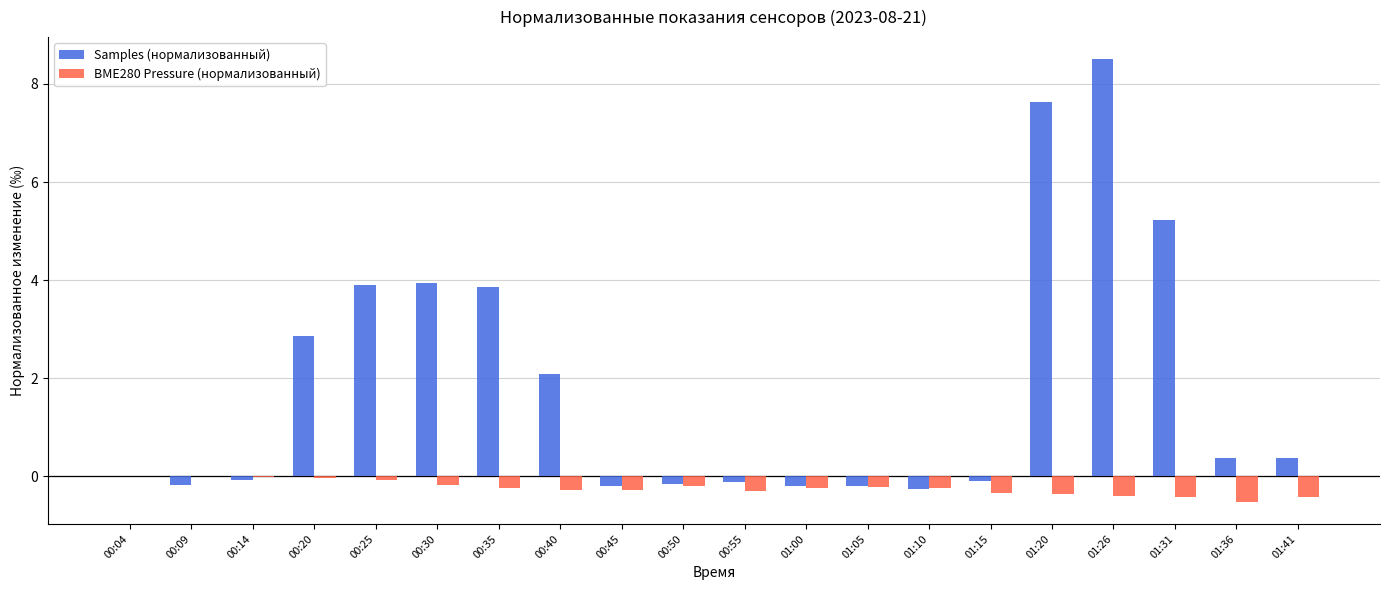

What is the greatest value displayed?

8.5